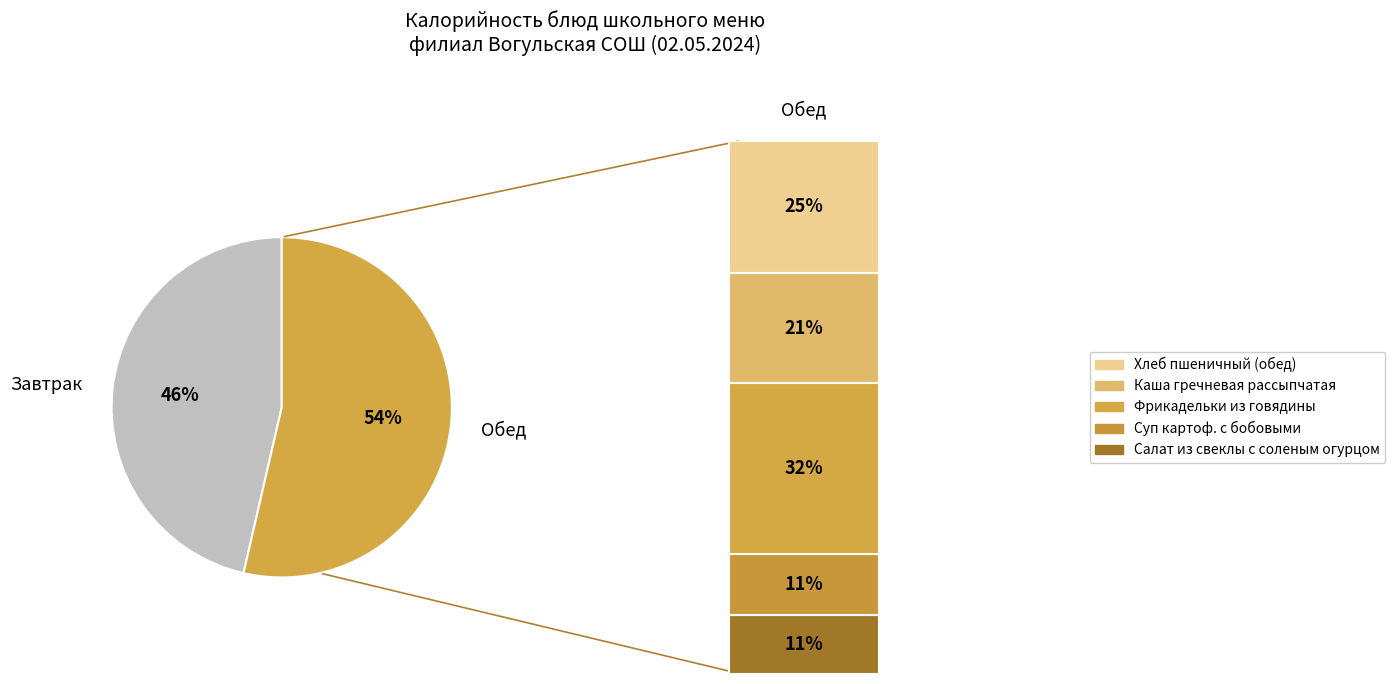

True or false: Суп картоф.с бобовыми accounts for 6% of the total.

True